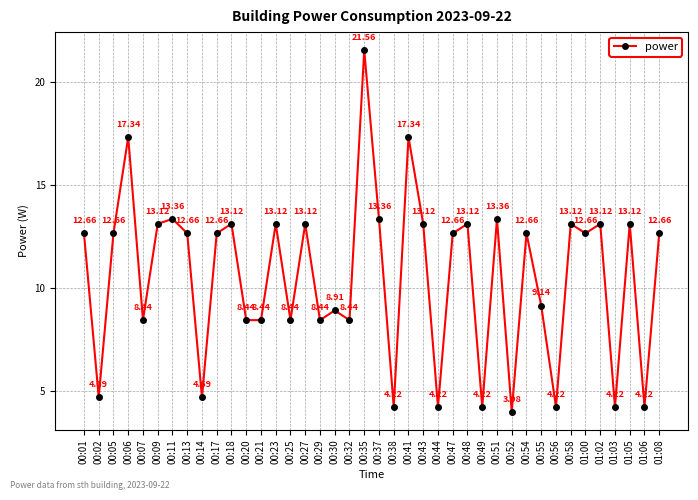

The chart shows a value of 13.1 at 00:27. True or false?

True